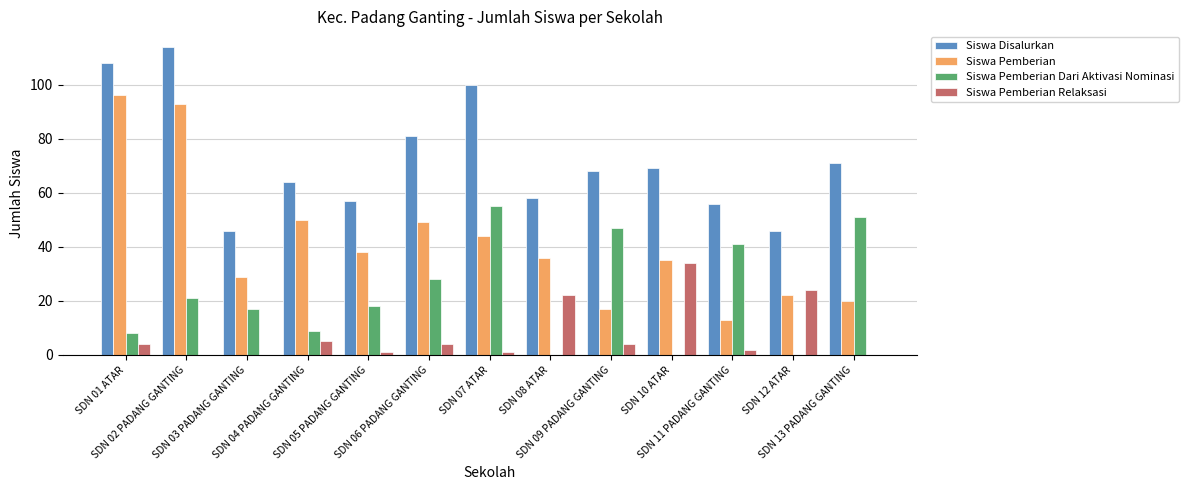

What is the sum of all Siswa Pemberian values?

542